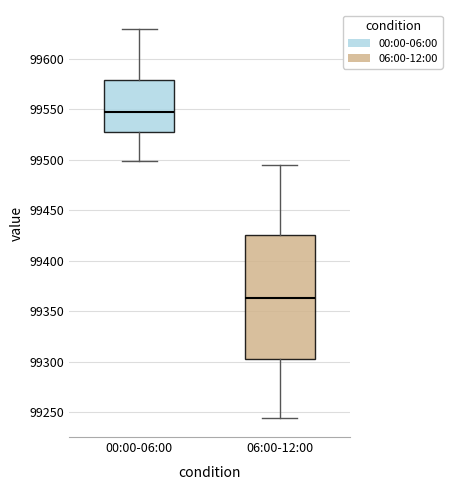

Reading left to right, transcribe this box plot: for each box, give where its median line is, the range the box spans, and where its two whiskers end, as read against the y-axis. The values are not printed on the chart, so give them approximately, as read against the axis.

00:00-06:00: median 99545, box 99525 to 99580, whiskers 99500 to 99630
06:00-12:00: median 99365, box 99305 to 99425, whiskers 99245 to 99495